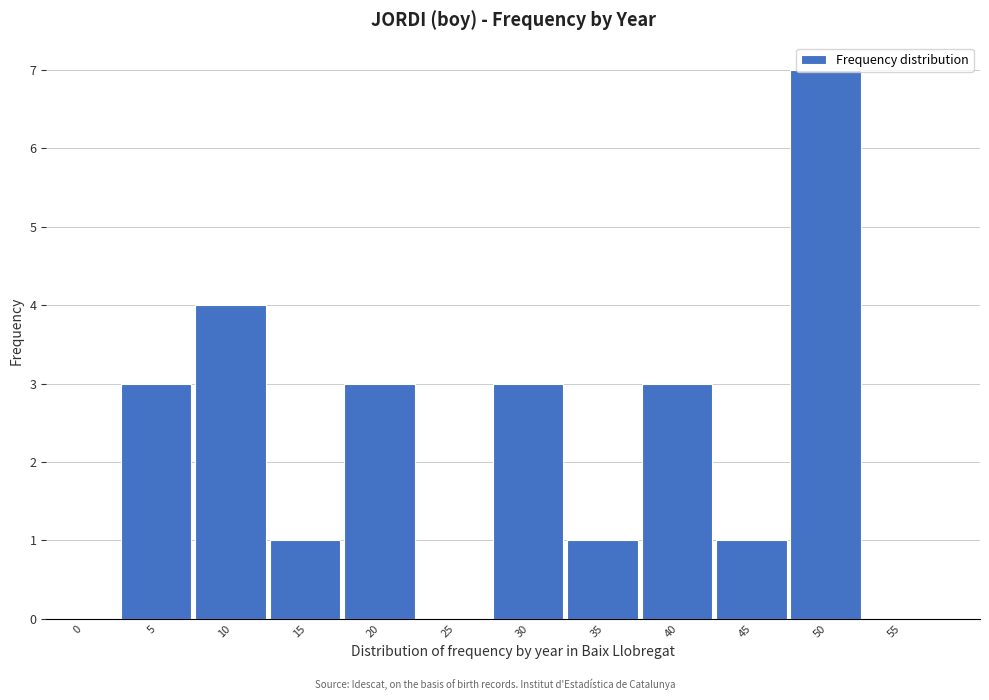

The chart shows a value of 1 at 40. True or false?

False